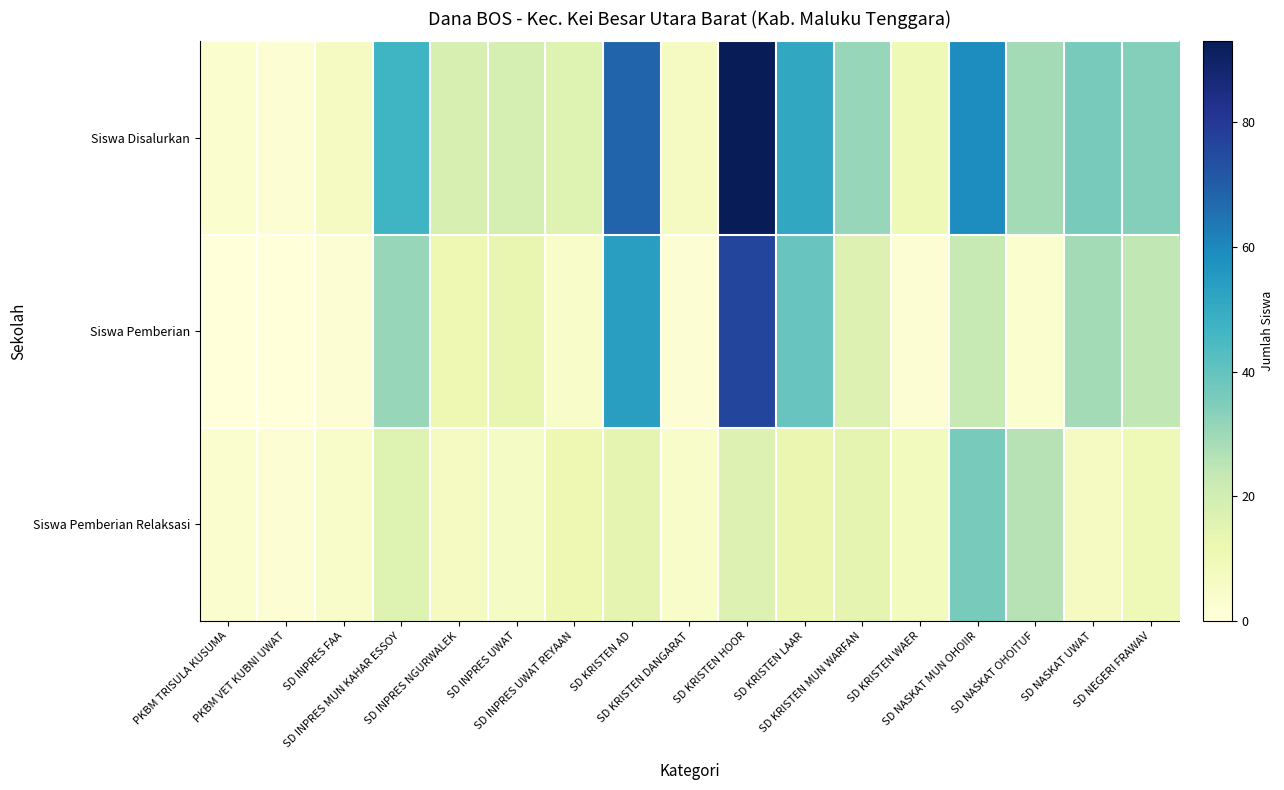

Reading left to right, list all the values displayed in this chart.

Siswa Disalurkan: PKBM TRISULA KUSUMA=3	PKBM VET KUBNI UWAT=2	SD INPRES FAA=7	SD INPRES MUN KAHAR ESSOY=47	SD INPRES NGURWALEK=18	SD INPRES UWAT=19	SD INPRES UWAT REYAAN=16	SD KRISTEN AD=68	SD KRISTEN DANGARAT=7	SD KRISTEN HOOR=93	SD KRISTEN LAAR=51	SD KRISTEN MUN WARFAN=31	SD KRISTEN WAER=10	SD NASKAT MUN OHOIIR=59	SD NASKAT OHOITUF=29	SD NASKAT UWAT=36	SD NEGERI FRAWAV=34
Siswa Pemberian: PKBM TRISULA KUSUMA=0	PKBM VET KUBNI UWAT=0	SD INPRES FAA=2	SD INPRES MUN KAHAR ESSOY=31	SD INPRES NGURWALEK=11	SD INPRES UWAT=13	SD INPRES UWAT REYAAN=5	SD KRISTEN AD=54	SD KRISTEN DANGARAT=2	SD KRISTEN HOOR=76	SD KRISTEN LAAR=39	SD KRISTEN MUN WARFAN=17	SD KRISTEN WAER=2	SD NASKAT MUN OHOIIR=23	SD NASKAT OHOITUF=3	SD NASKAT UWAT=29	SD NEGERI FRAWAV=24
Siswa Pemberian Relaksasi: PKBM TRISULA KUSUMA=3	PKBM VET KUBNI UWAT=2	SD INPRES FAA=5	SD INPRES MUN KAHAR ESSOY=16	SD INPRES NGURWALEK=7	SD INPRES UWAT=6	SD INPRES UWAT REYAAN=11	SD KRISTEN AD=14	SD KRISTEN DANGARAT=5	SD KRISTEN HOOR=17	SD KRISTEN LAAR=12	SD KRISTEN MUN WARFAN=14	SD KRISTEN WAER=8	SD NASKAT MUN OHOIIR=36	SD NASKAT OHOITUF=26	SD NASKAT UWAT=7	SD NEGERI FRAWAV=10